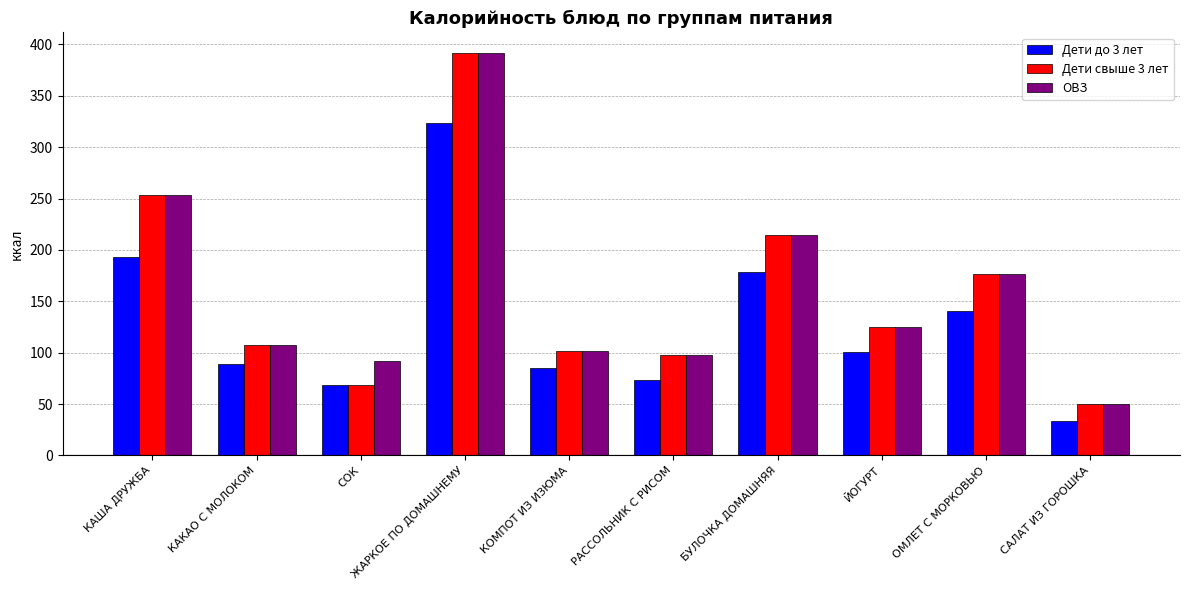

Is the value of Дети свыше 3 лет at РАССОЛЬНИК С РИСОМ greater than the value of Дети до 3 лет at КАКАО С МОЛОКОМ?

Yes